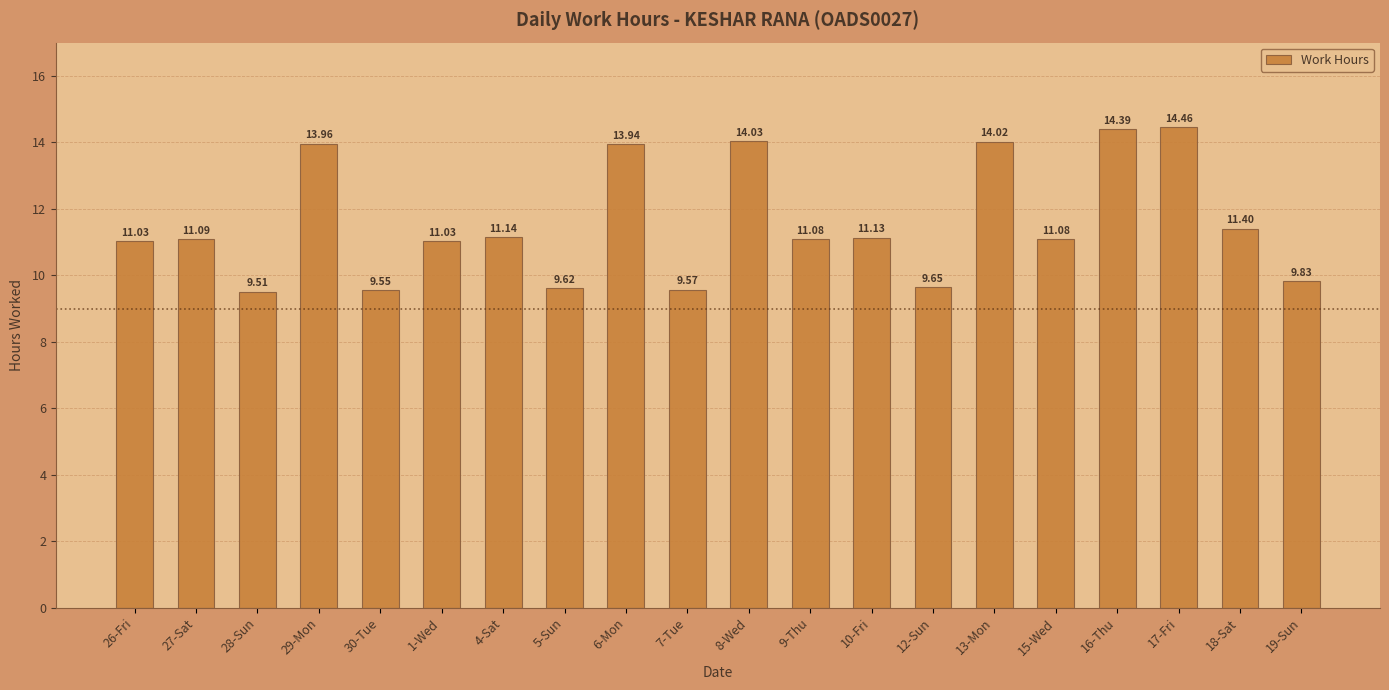

What is the change in value from 16-Thu to 17-Fri?

+0.1